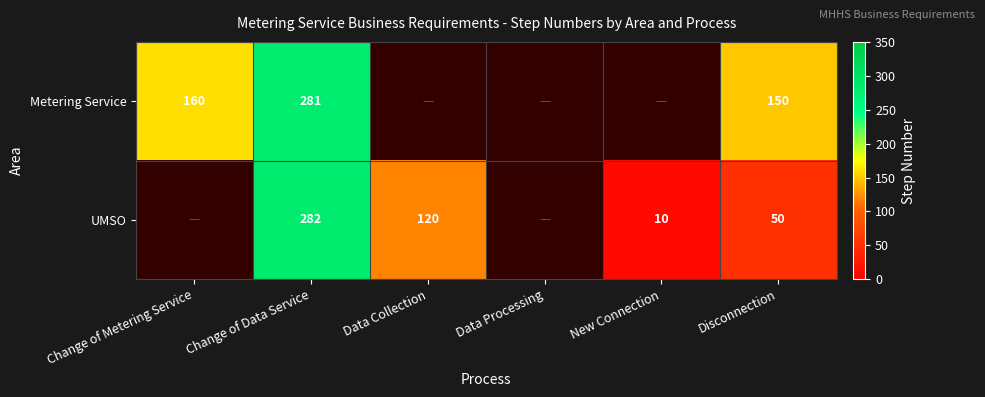

At Change of Data Service, list the series in order from smallest to largest.

Metering Service, UMSO